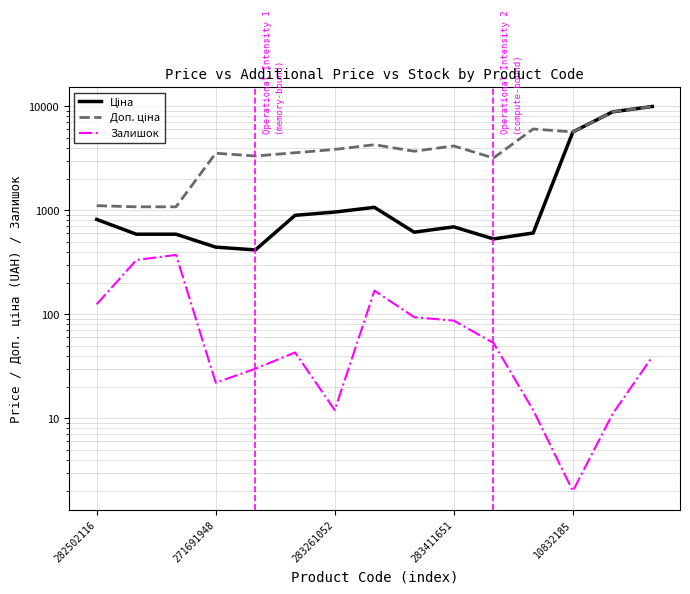

How many values in the Доп. ціна series are below 3701?

7